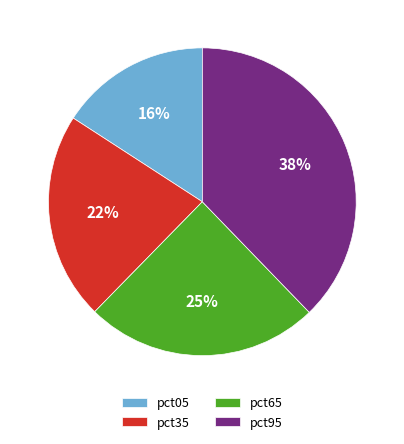

The pct95 slice represents 28% of the pie. True or false?

False